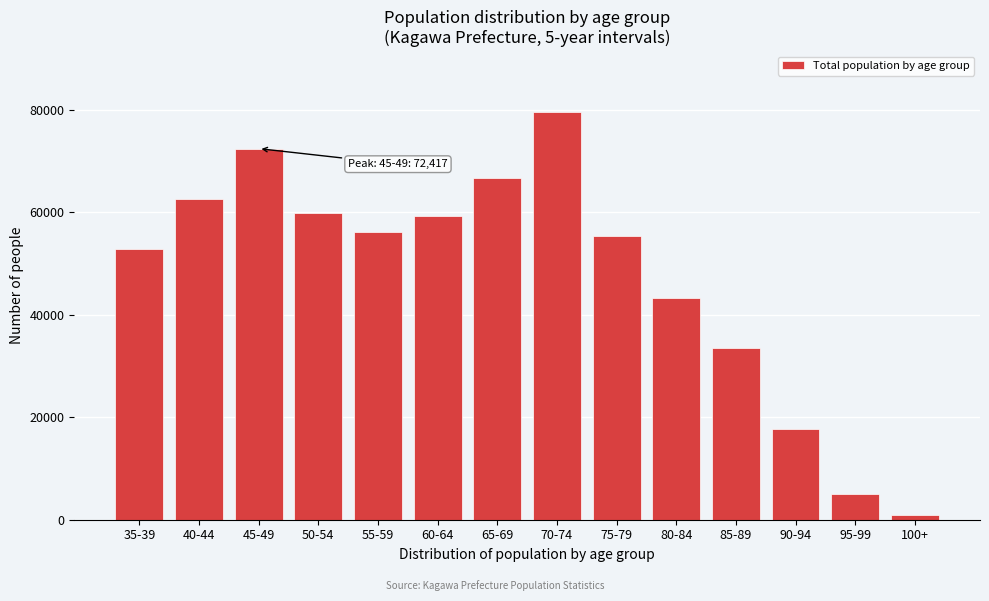

Reading left to right, extract all data points from this chart.

52882	62675	72417	59813	56143	59182	66765	79502	55417	43199	33549	17691	5003	892